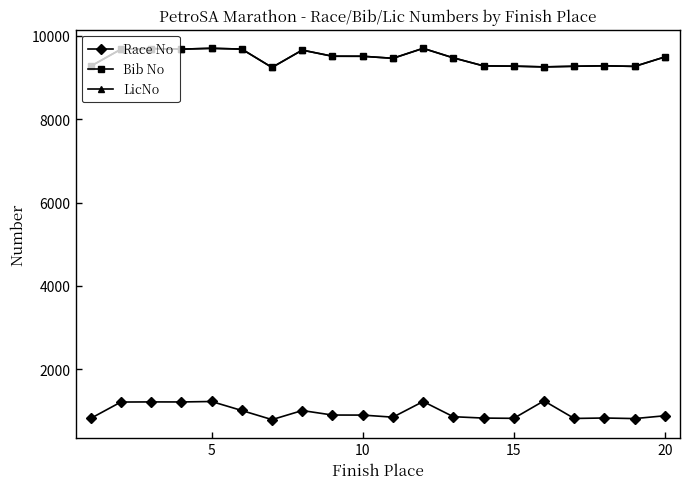

Is this an area chart (filled region under the line)?

No